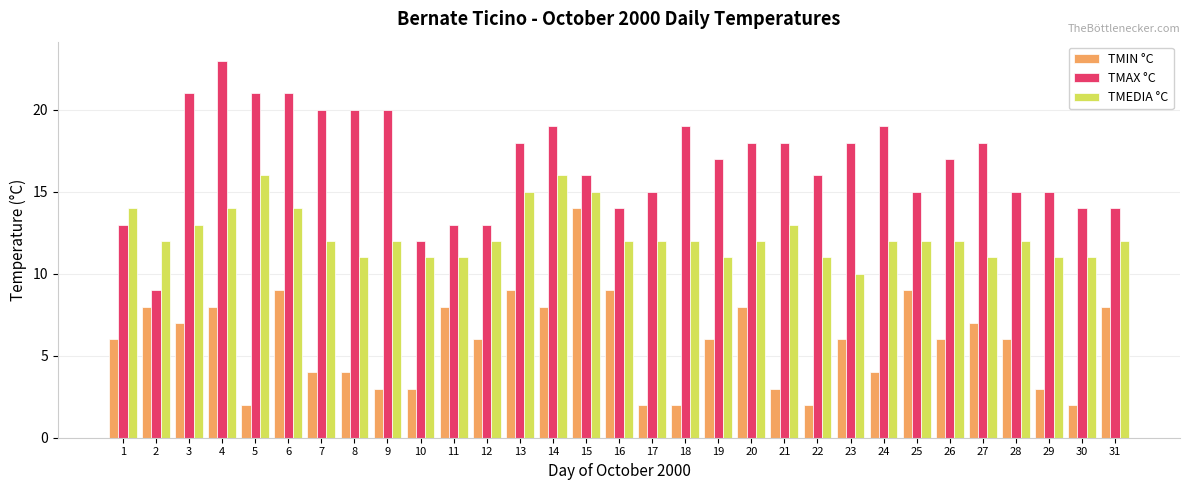

What is the difference between the maximum and second lowest values in the TMEDIA °C series?

5